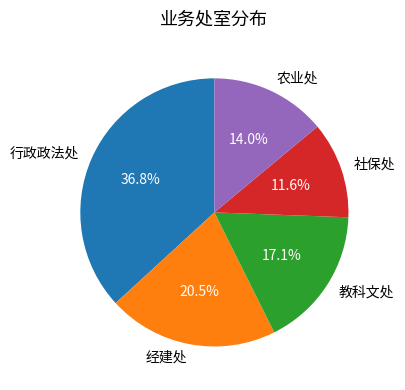

Is it true that 社保处 is 12% of the pie?

True